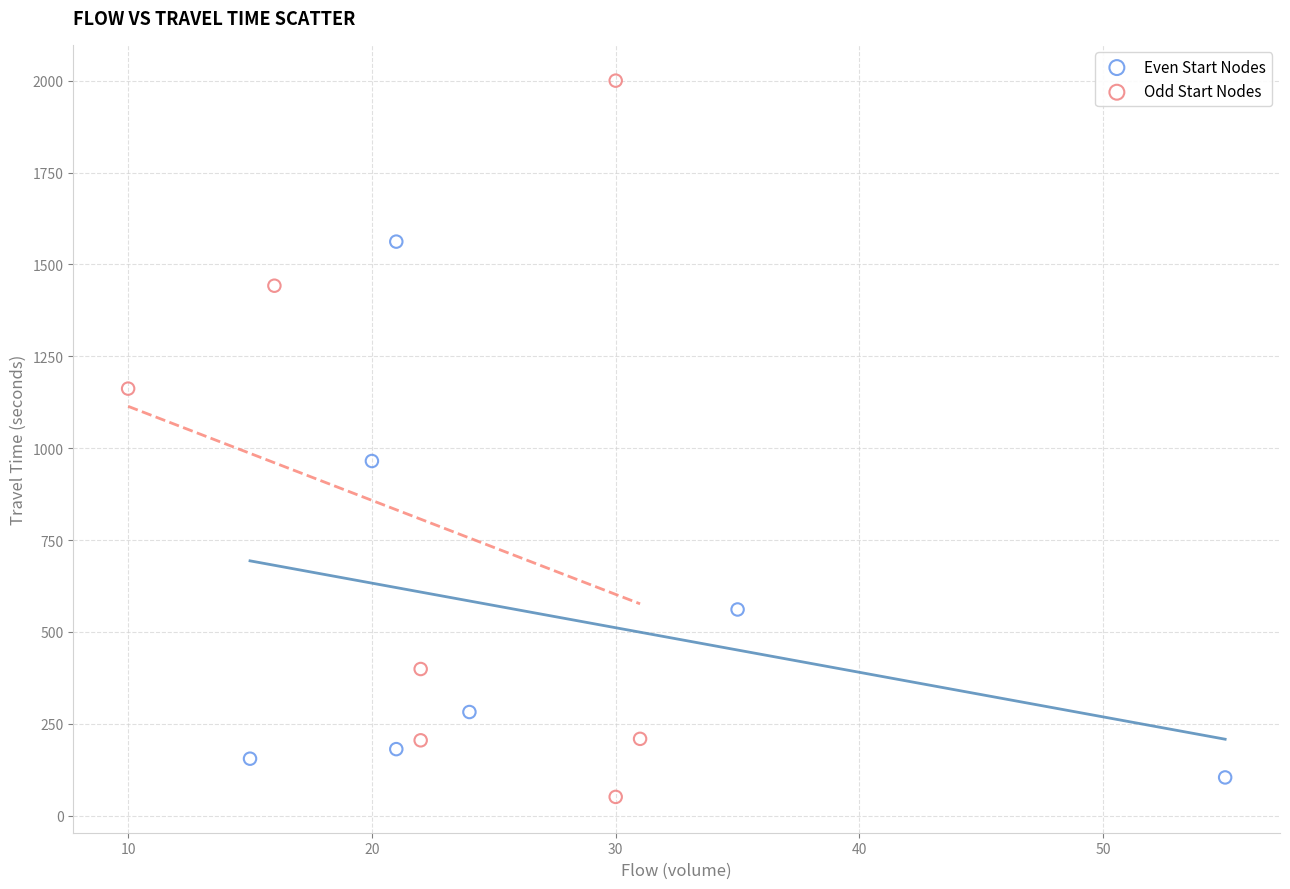

Which series contains the lowest Y value?

Odd Start Nodes